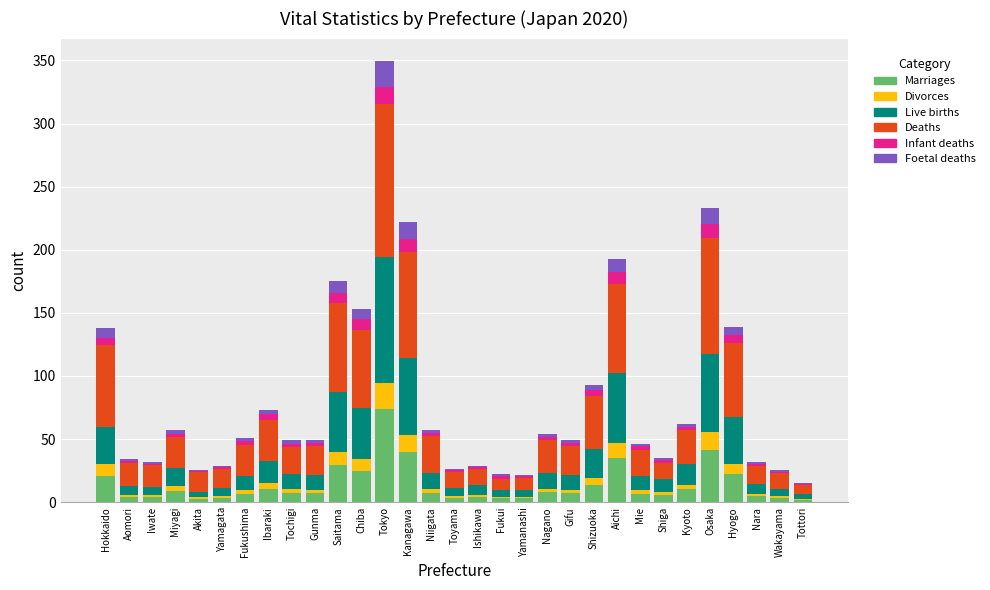

Which category has the highest value in the Marriages series?

Tokyo